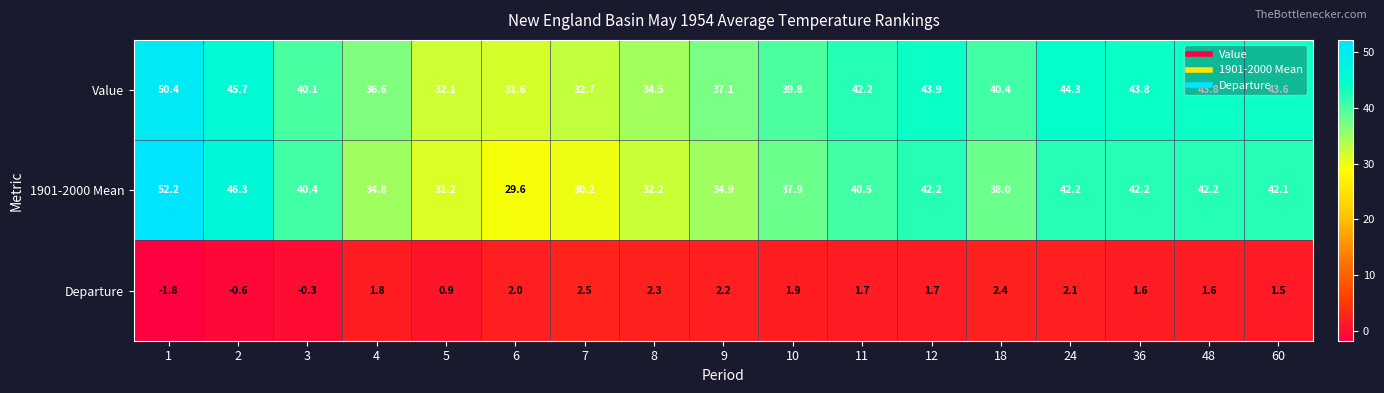

Between 1 and 7, which series saw the biggest shift?

1901-2000 Mean